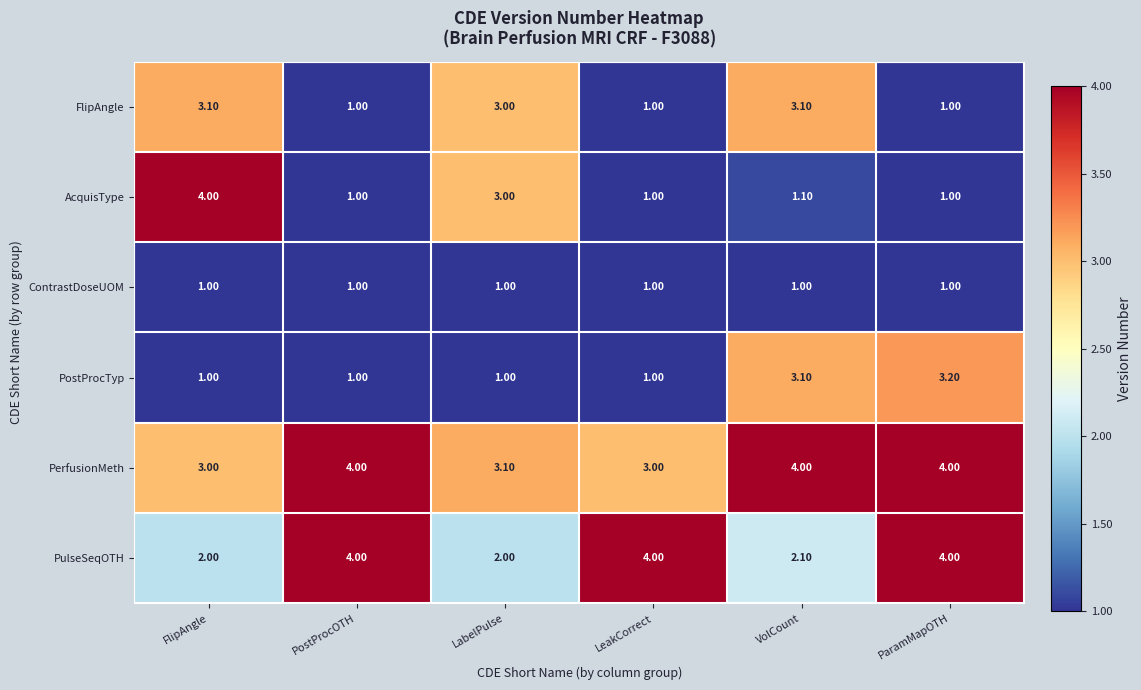

What is the difference between the maximum and minimum values in the AcquisType series?

3.0